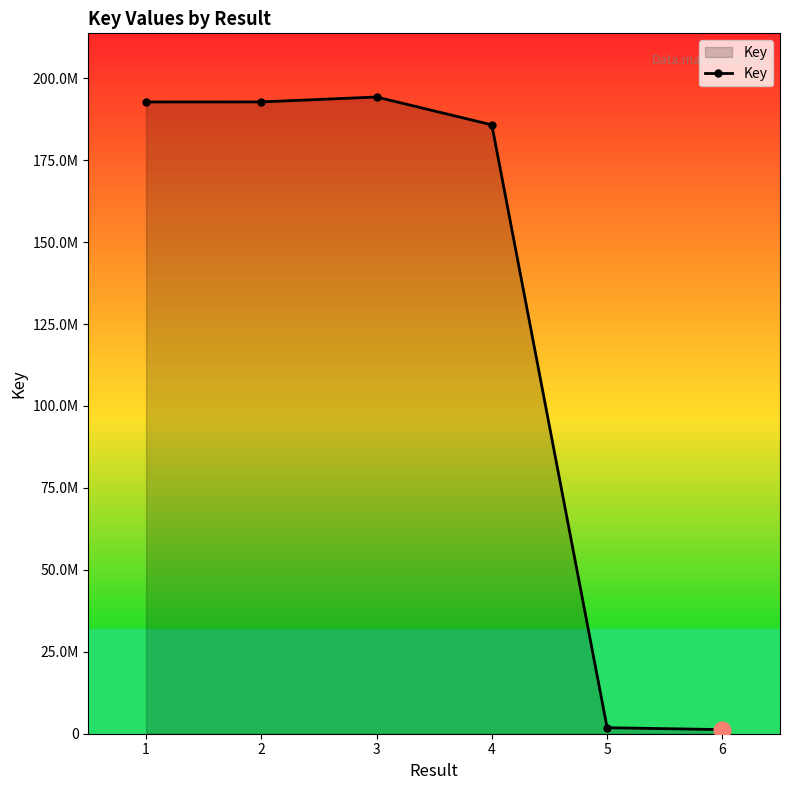

What is the ratio of the value at 2 to the value at 6?

153.3